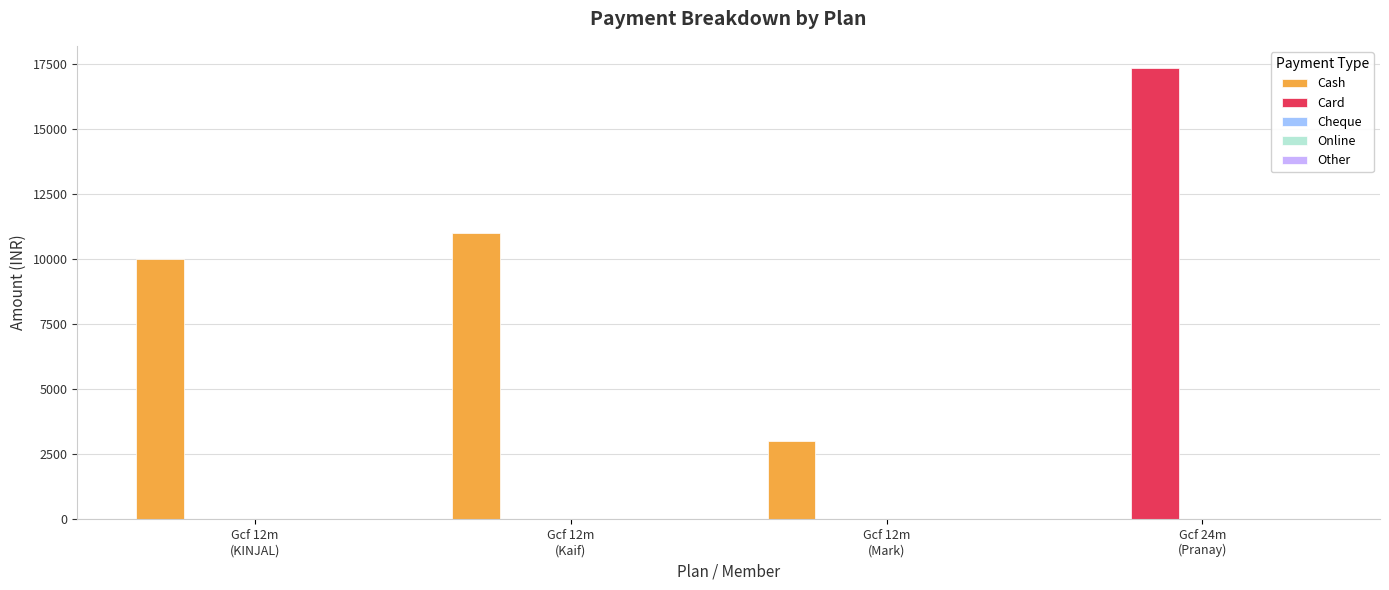

Which series has the largest total across all categories?

Cash